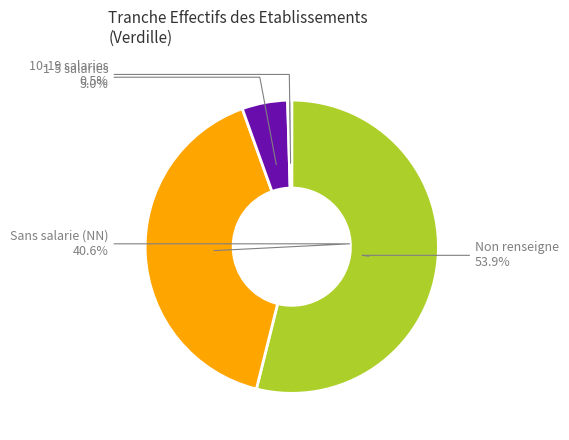

Count the number of slices in the pie.

4